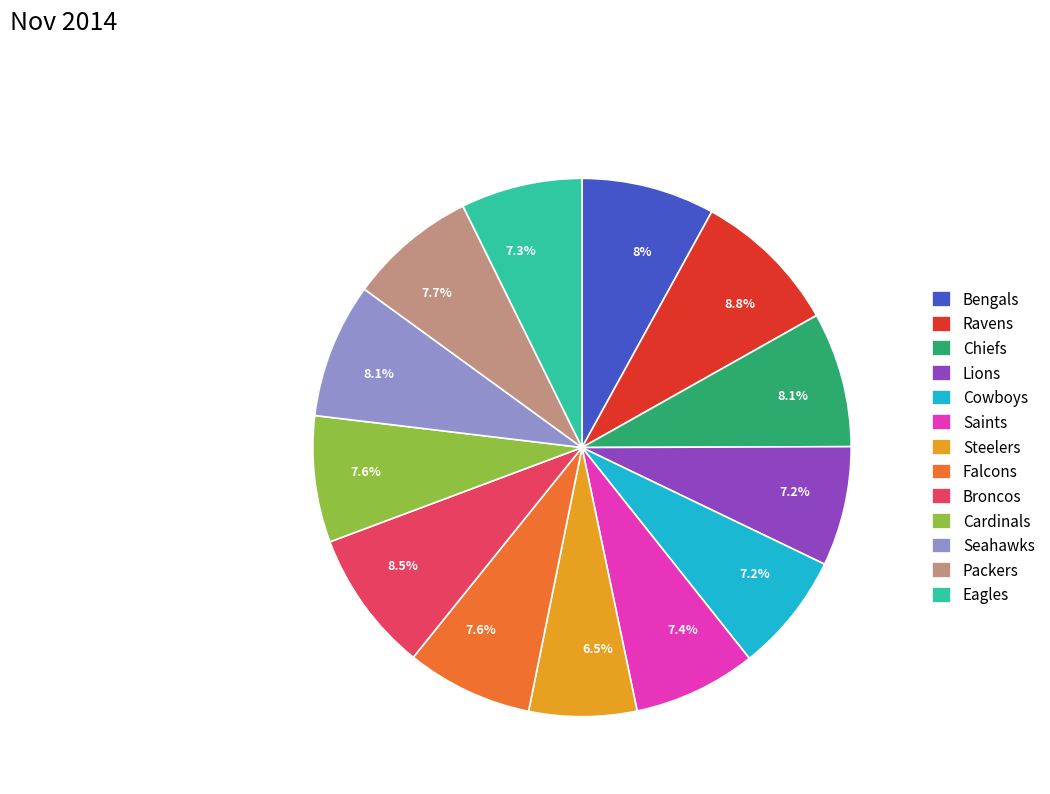

Approximately how many times larger is the value at Falcons compared to Steelers?

1.2